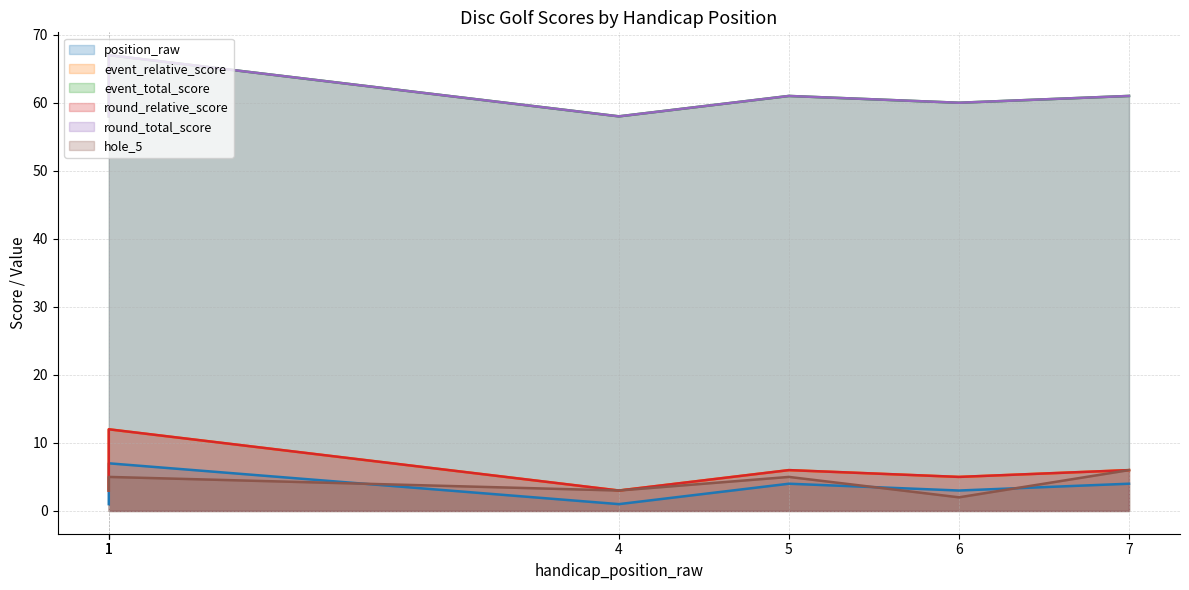

What is the spread (max minus min) of values at 1?

57